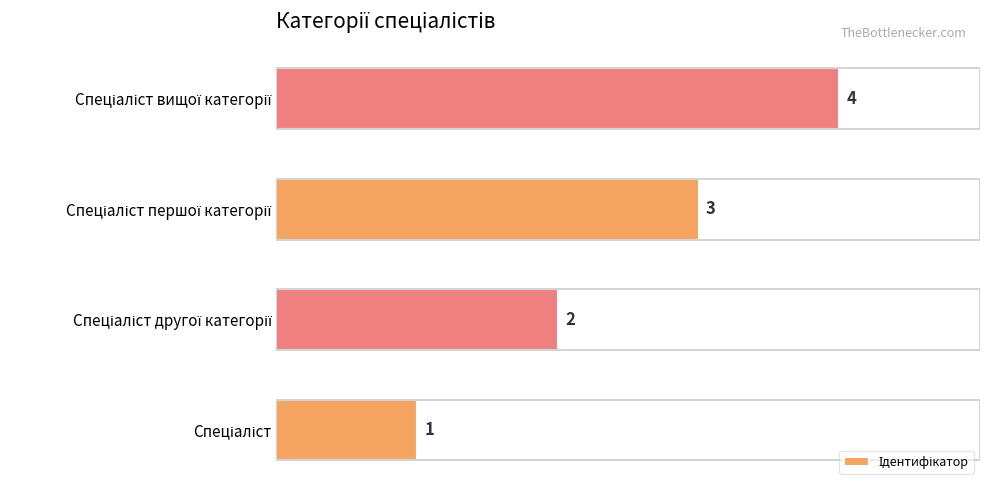

What is the sum of all values?

10